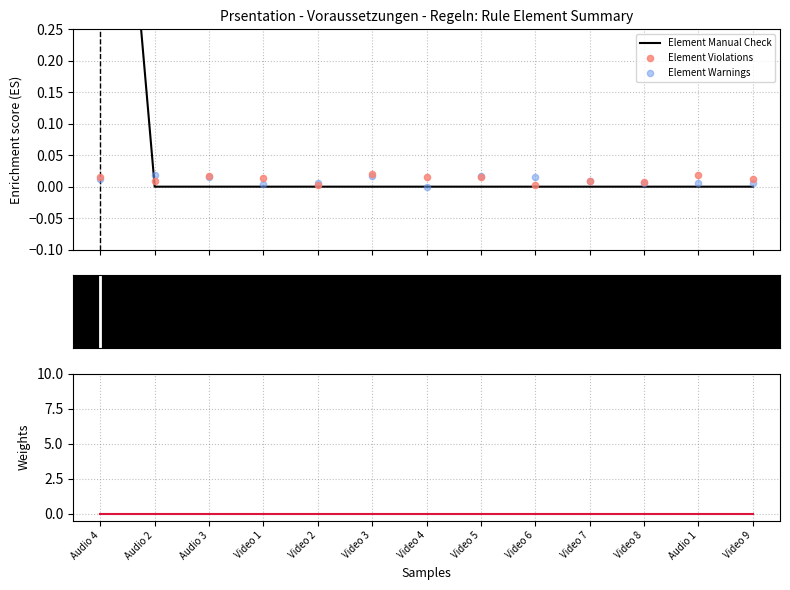

Which series has the widest spread of Y values?

Element Manual Check